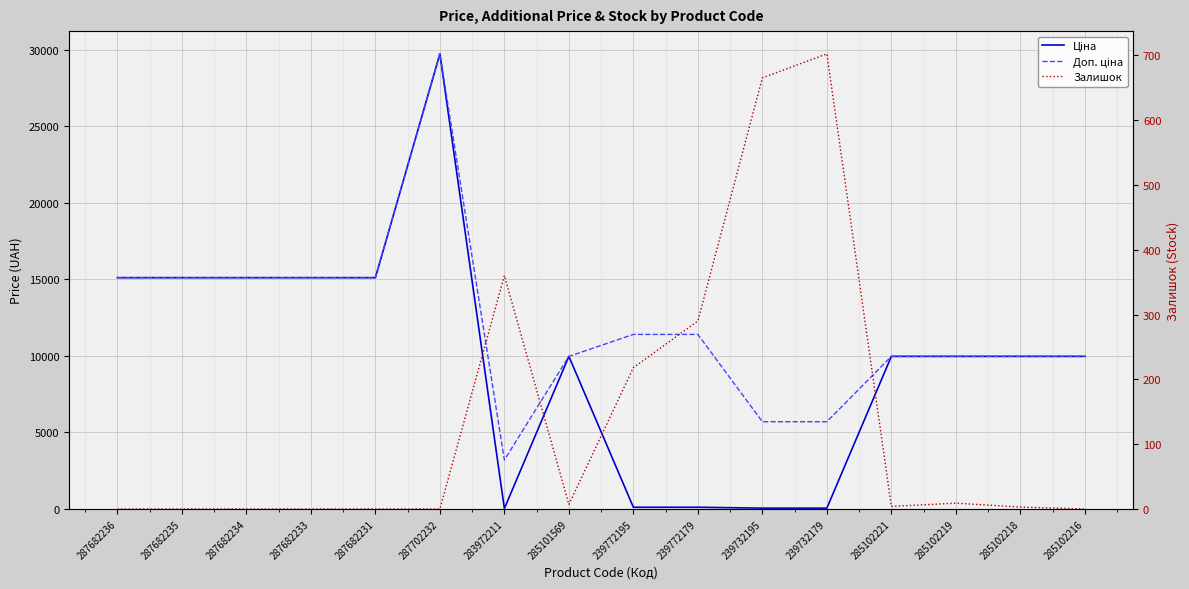

Which has a higher value, 287702232 or 287682236?

287702232